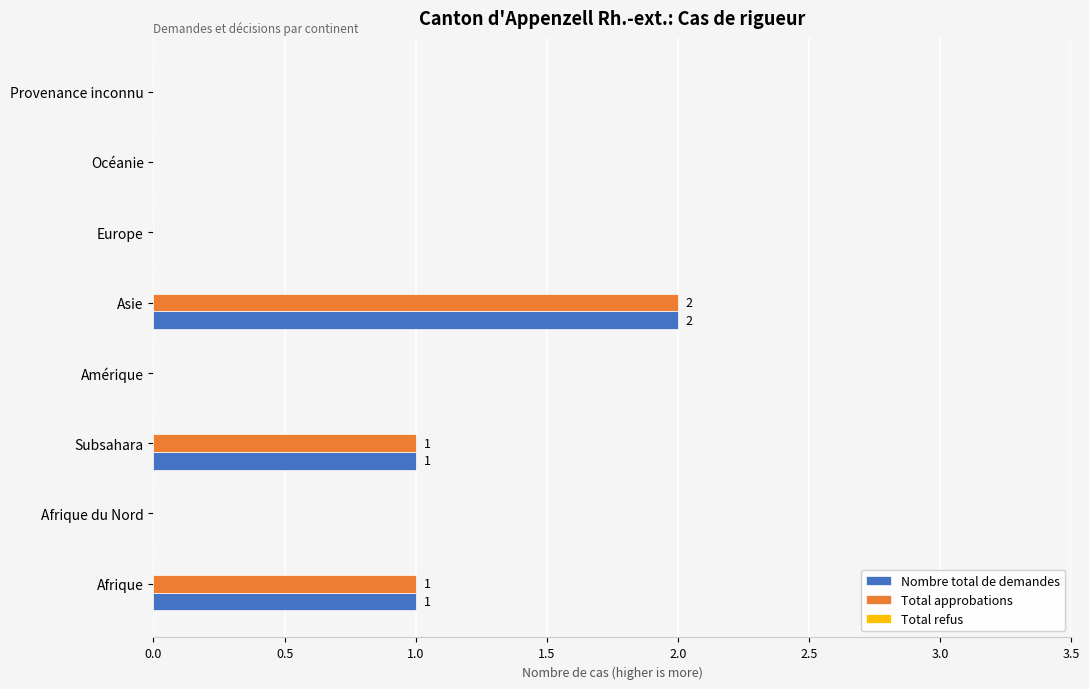

At which category is the sum across all series the highest?

Asie